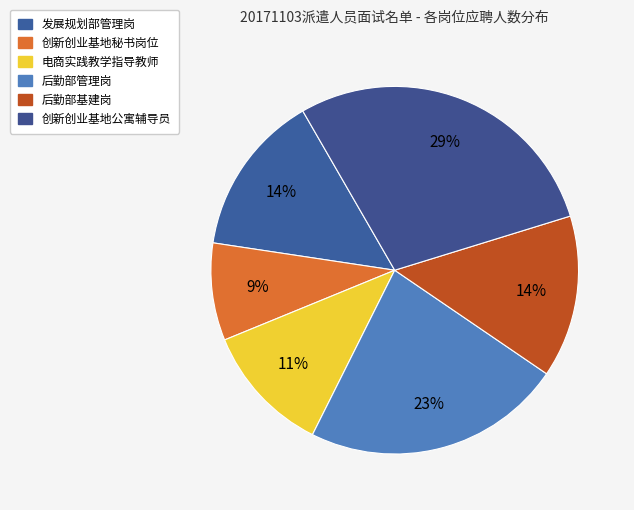

What percentage is the 发展规划部管理岗 slice, to the nearest percent?

14%